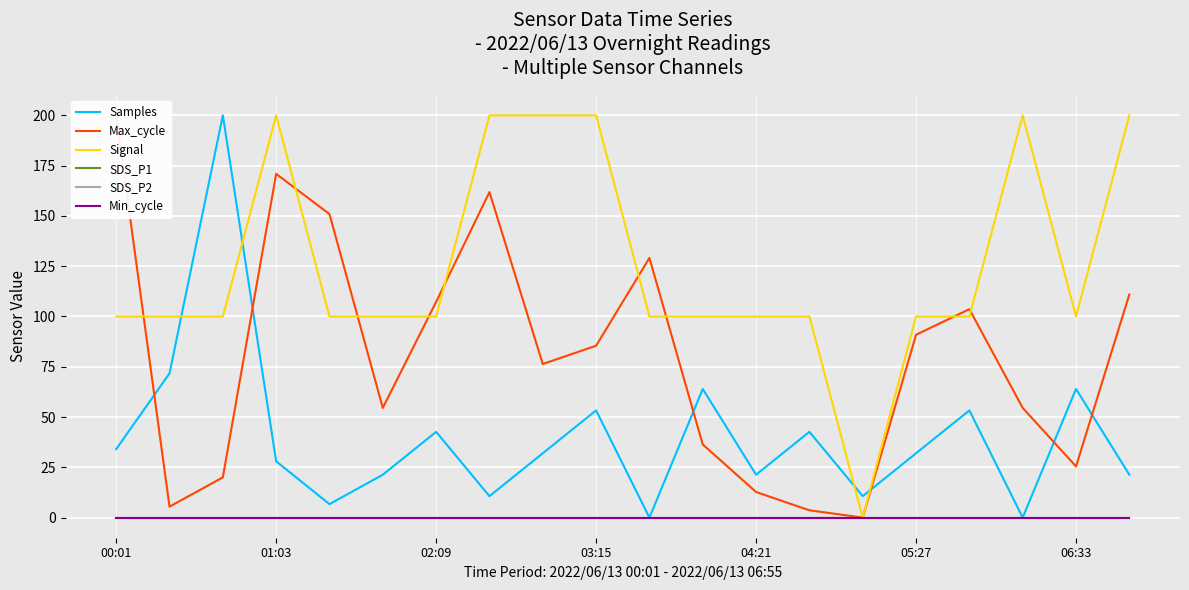

True or false: Samples and SDS_P1 cross at least once.

False